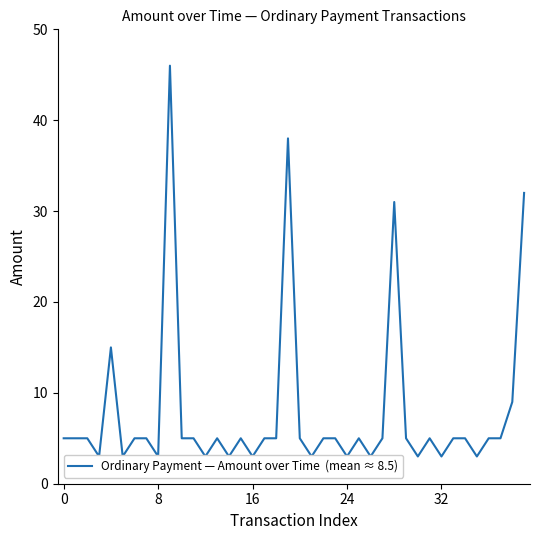

How many interior local valleys (lower than both neighbors) does the data have?

12